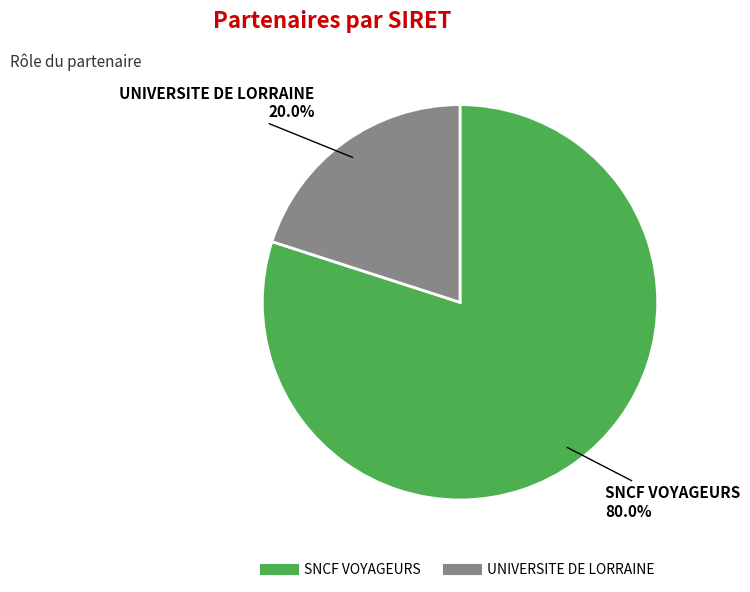

What percentage is the SNCF VOYAGEURS slice, to the nearest percent?

80%